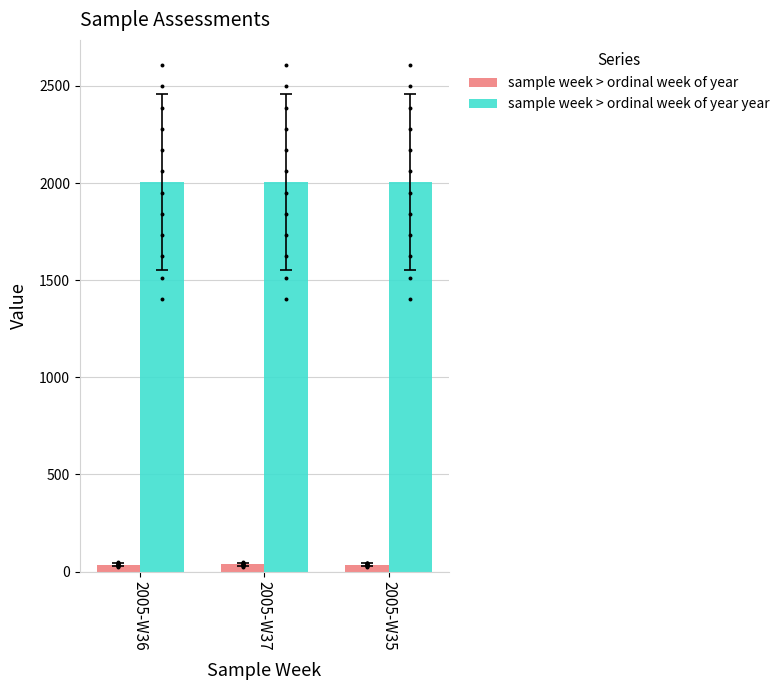

What are all the series names shown in the legend?

sample week > ordinal week of year, sample week > ordinal week of year year